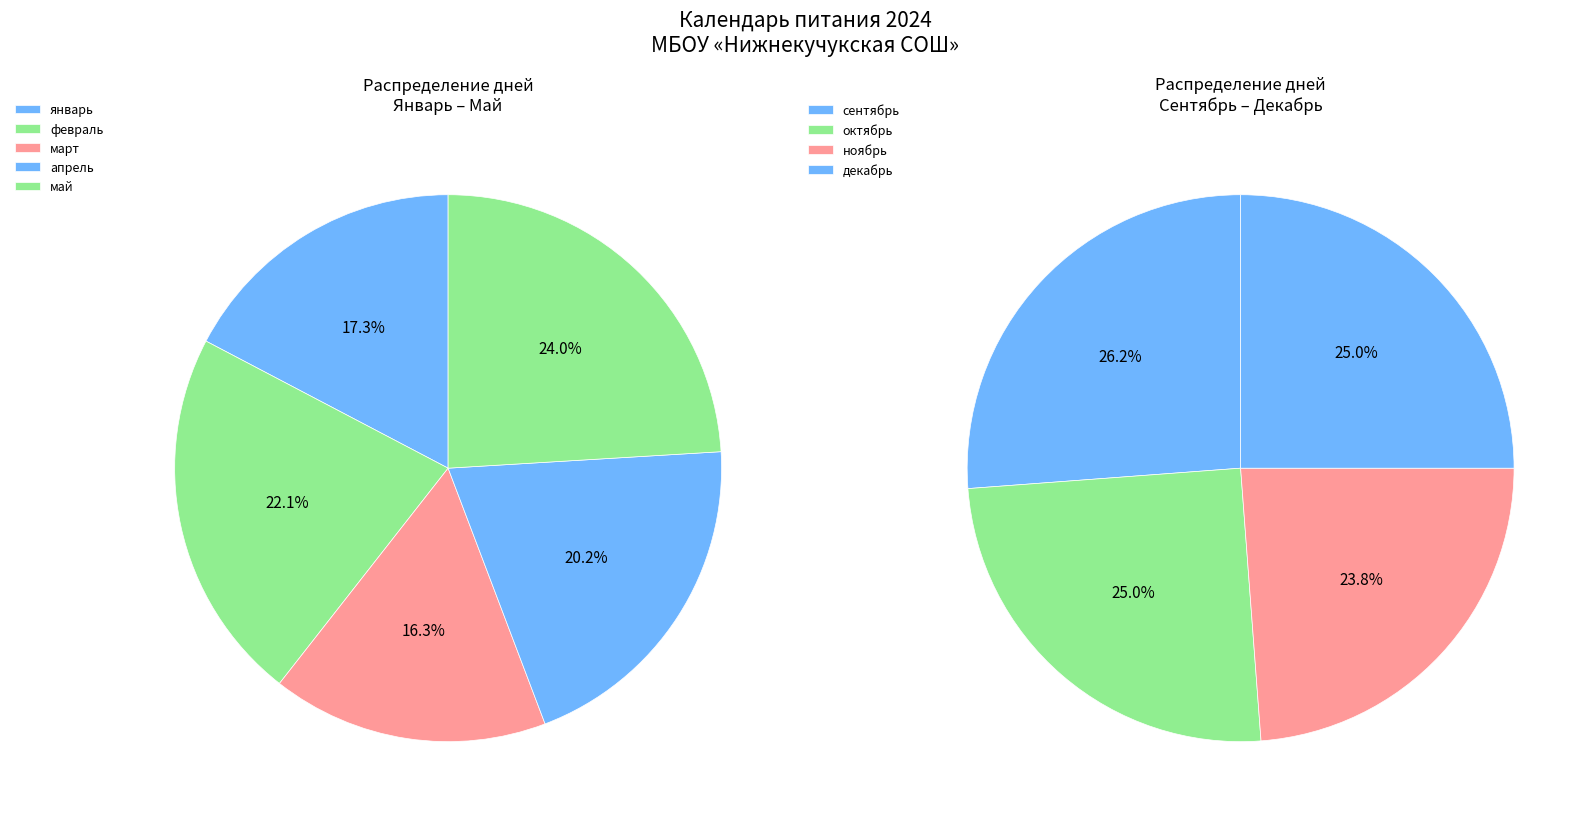

Is март the majority of the pie?

No